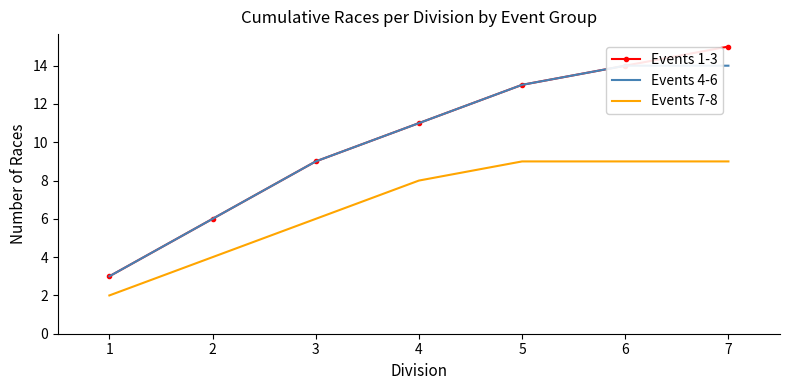

What is the maximum value for Events 1-3?

15